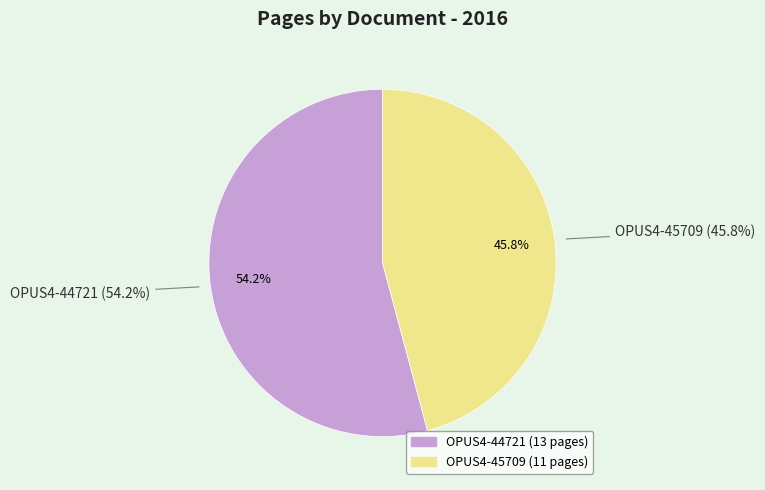

To the nearest percent, what is the average slice percentage?

50%